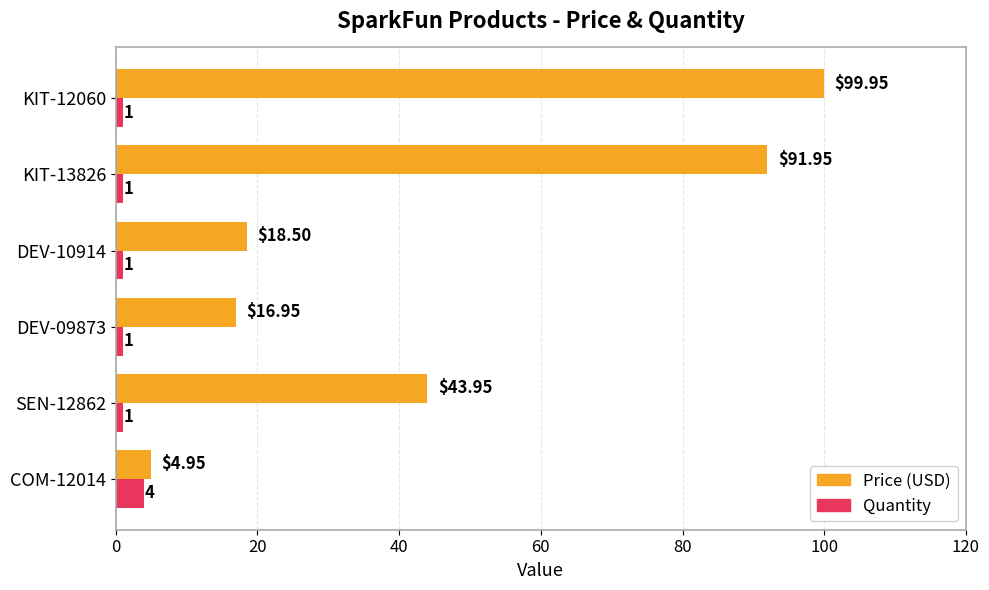

Is the value of Price (USD) at KIT-12060 greater than the value of Quantity at DEV-10914?

Yes